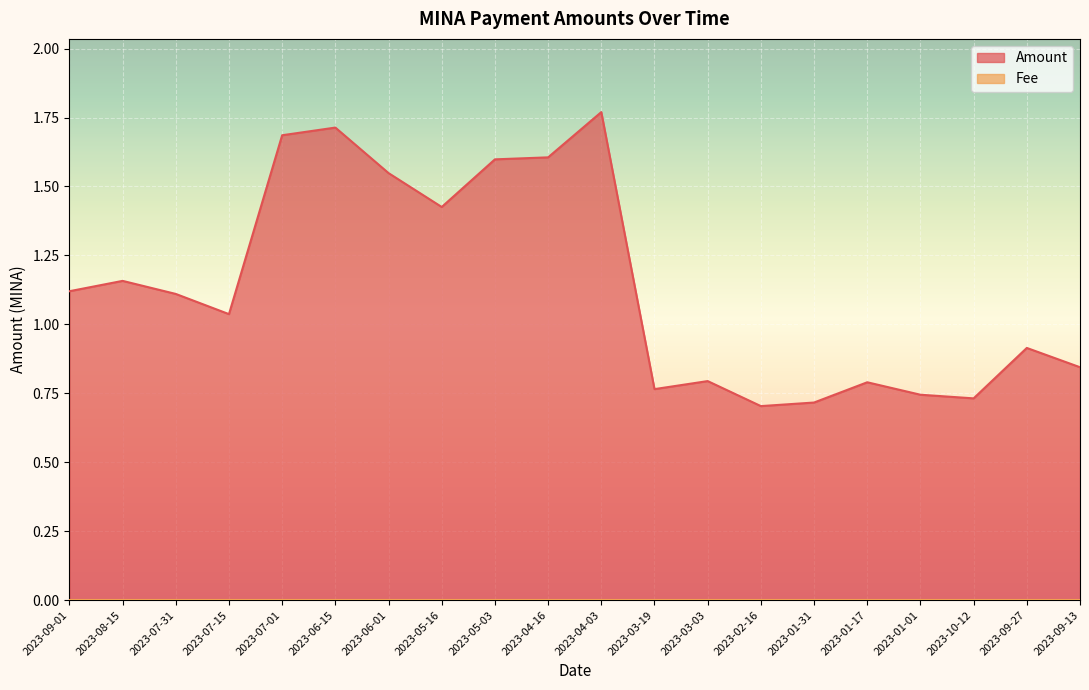

Where is the first local maximum?

2023-08-15